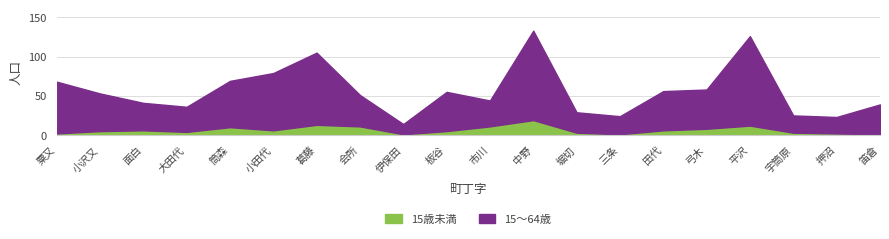

Reading left to right, list all the values displayed in this chart.

15歳未満: 2	5	6	4	10	6	13	11	1	5	11	19	3	1	6	8	12	3	2	1
15～64歳: 66	48	35	32	59	73	92	40	13	50	33	114	26	23	50	50	114	22	21	38